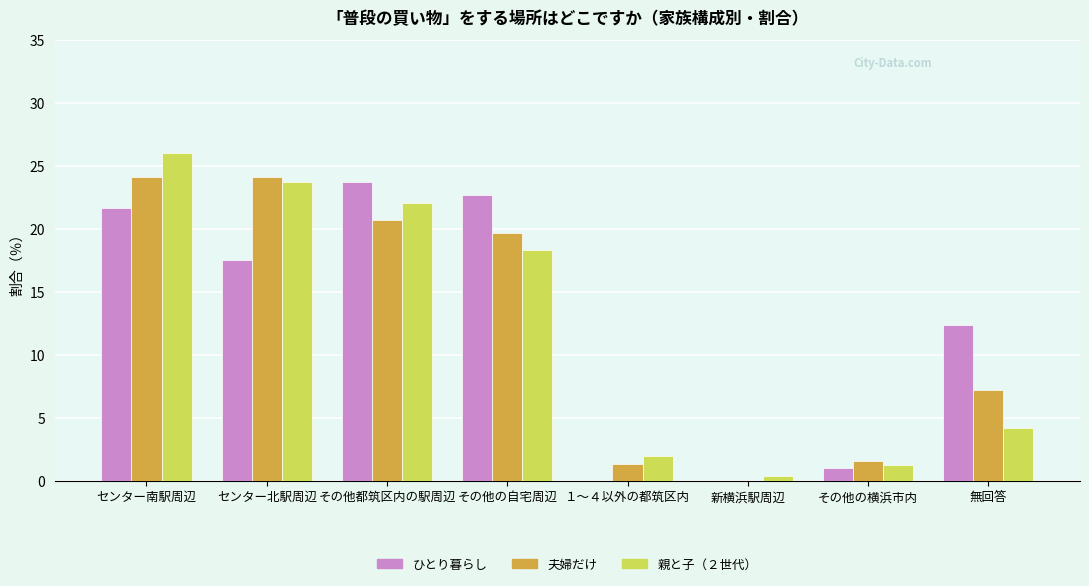

What is the spread (max minus min) of values at 新横浜駅周辺?

0.3